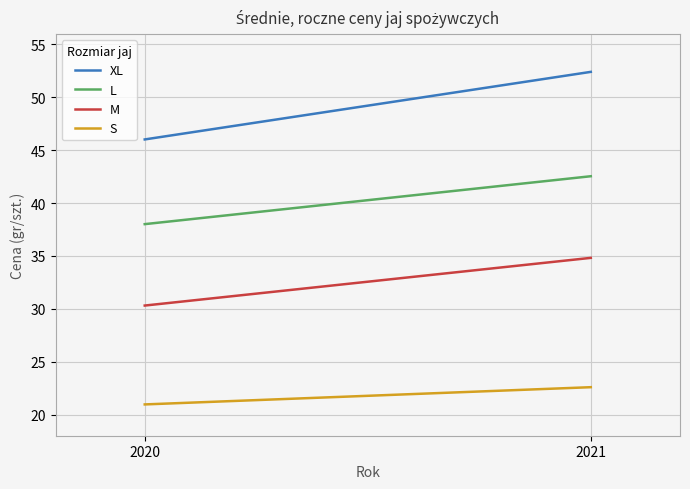

Is it true that XL equals 52.4 at 2021?

True